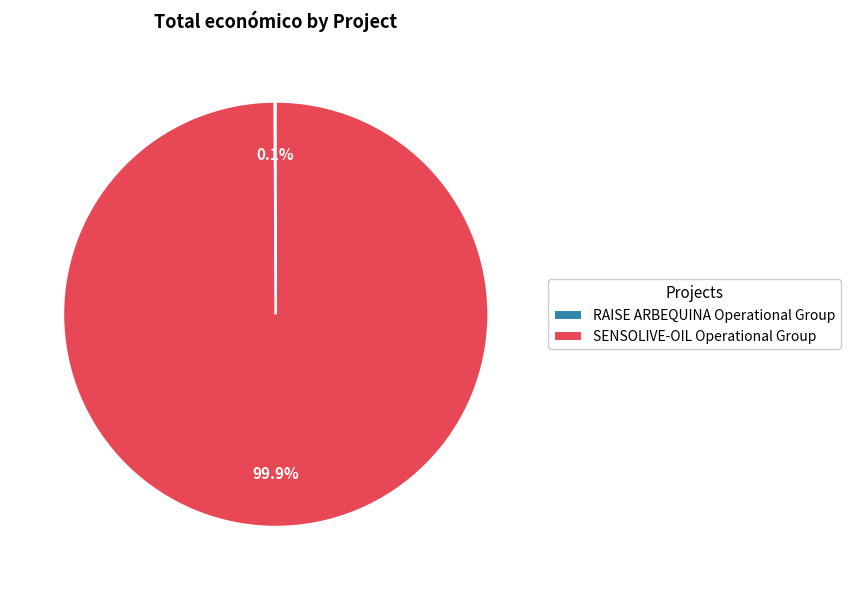

To the nearest percent, what portion does SENSOLIVE-OIL Operational Group represent?

100%